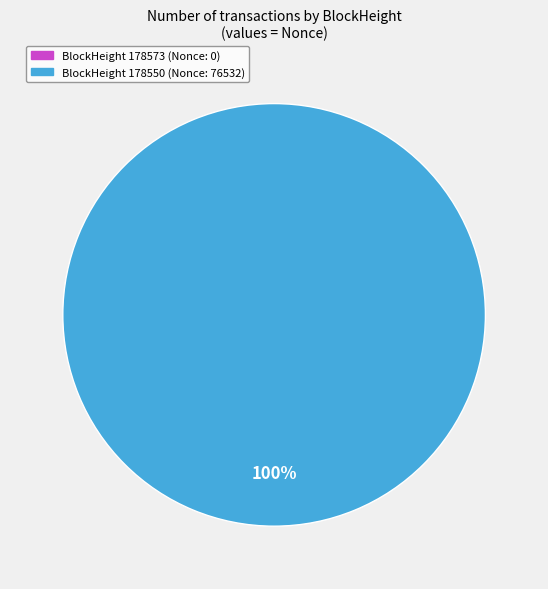

Rank the categories by value from lowest to highest.

178573, 178550